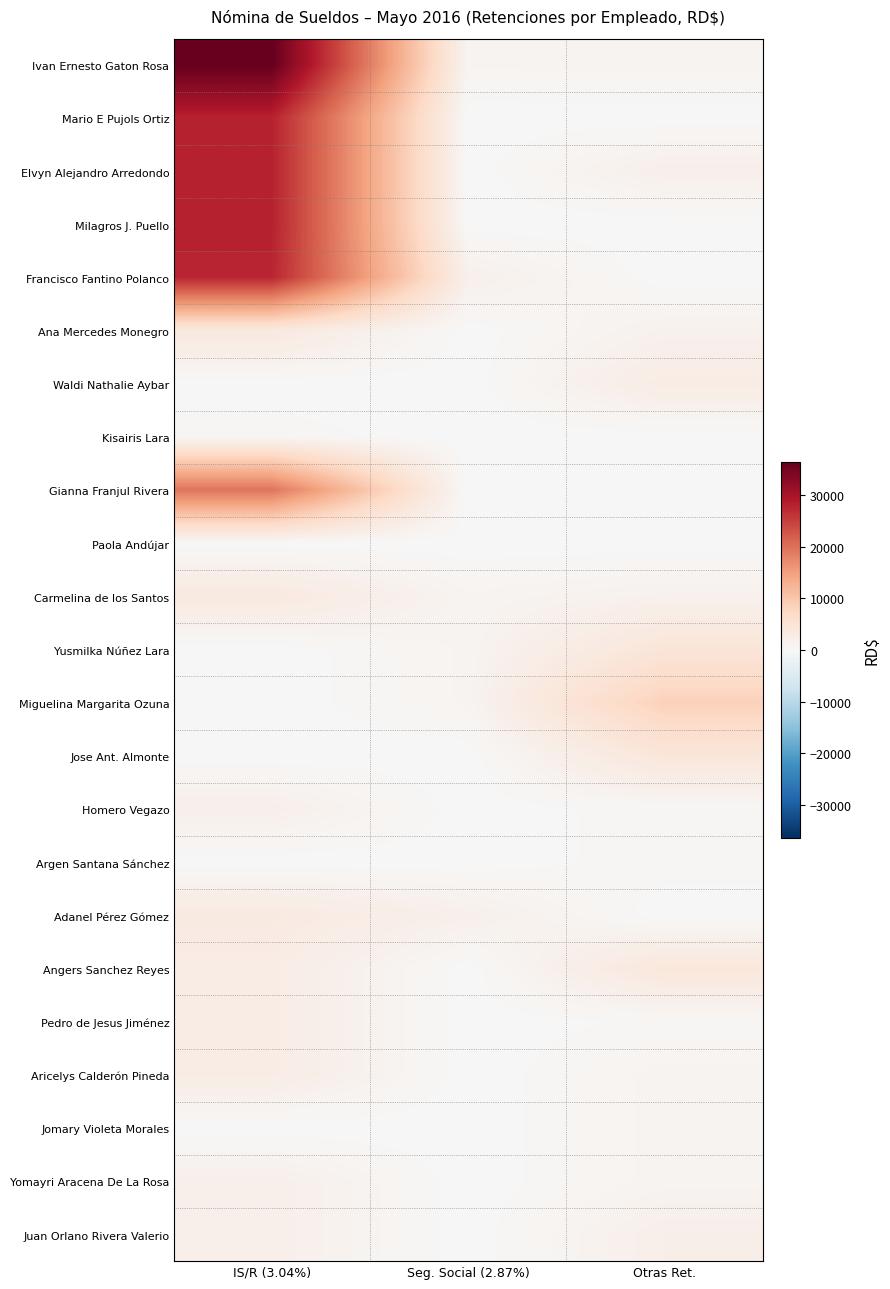

Reading left to right, list all the values displayed in this chart.

Ivan Ernesto Gaton Rosa: IS/R (3.04%)=36379.2	Seg. Social (2.87%)=923.8	Otras Ret.=1000.0
Mario E Pujols Ortiz: IS/R (3.04%)=28090.4	Seg. Social (2.87%)=0.0	Otras Ret.=0.0
Elvyn Alejandro Arredondo: IS/R (3.04%)=28090.4	Seg. Social (2.87%)=0.0	Otras Ret.=2000.0
Milagros J. Puello: IS/R (3.04%)=28090.4	Seg. Social (2.87%)=0.0	Otras Ret.=0.0
Francisco Fantino Polanco: IS/R (3.04%)=27628.5	Seg. Social (2.87%)=1847.5	Otras Ret.=0.0
Ana Mercedes Monegro: IS/R (3.04%)=3616.8	Seg. Social (2.87%)=0.0	Otras Ret.=1500.0
Waldi Nathalie Aybar: IS/R (3.04%)=0.0	Seg. Social (2.87%)=0.0	Otras Ret.=2783.5
Kisairis Lara: IS/R (3.04%)=529.4	Seg. Social (2.87%)=0.0	Otras Ret.=0.0
Gianna Franjul Rivera: IS/R (3.04%)=19591.5	Seg. Social (2.87%)=0.0	Otras Ret.=0.0
Paola Andújar: IS/R (3.04%)=0.0	Seg. Social (2.87%)=0.0	Otras Ret.=0.0
Carmelina de los Santos: IS/R (3.04%)=3432.0	Seg. Social (2.87%)=923.8	Otras Ret.=1500.0
Yusmilka Núñez Lara: IS/R (3.04%)=0.0	Seg. Social (2.87%)=923.8	Otras Ret.=4493.9
Miguelina Margarita Ozuna: IS/R (3.04%)=0.0	Seg. Social (2.87%)=923.8	Otras Ret.=8480.6
Jose Ant. Almonte: IS/R (3.04%)=0.0	Seg. Social (2.87%)=0.0	Otras Ret.=4307.4
Homero Vegazo: IS/R (3.04%)=1940.7	Seg. Social (2.87%)=0.0	Otras Ret.=500.0
Argen Santana Sánchez: IS/R (3.04%)=0.0	Seg. Social (2.87%)=0.0	Otras Ret.=500.0
Adanel Pérez Gómez: IS/R (3.04%)=3247.3	Seg. Social (2.87%)=1847.5	Otras Ret.=0.0
Angers Sanchez Reyes: IS/R (3.04%)=2675.9	Seg. Social (2.87%)=0.0	Otras Ret.=4031.3
Pedro de Jesus Jiménez: IS/R (3.04%)=2675.9	Seg. Social (2.87%)=0.0	Otras Ret.=400.0
Aricelys Calderón Pineda: IS/R (3.04%)=2675.9	Seg. Social (2.87%)=0.0	Otras Ret.=1000.0
Jomary Violeta Morales: IS/R (3.04%)=0.0	Seg. Social (2.87%)=0.0	Otras Ret.=1000.0
Yomayri Aracena De La Rosa: IS/R (3.04%)=1940.7	Seg. Social (2.87%)=0.0	Otras Ret.=1000.0
Juan Orlano Rivera Valerio: IS/R (3.04%)=1940.7	Seg. Social (2.87%)=0.0	Otras Ret.=2000.0